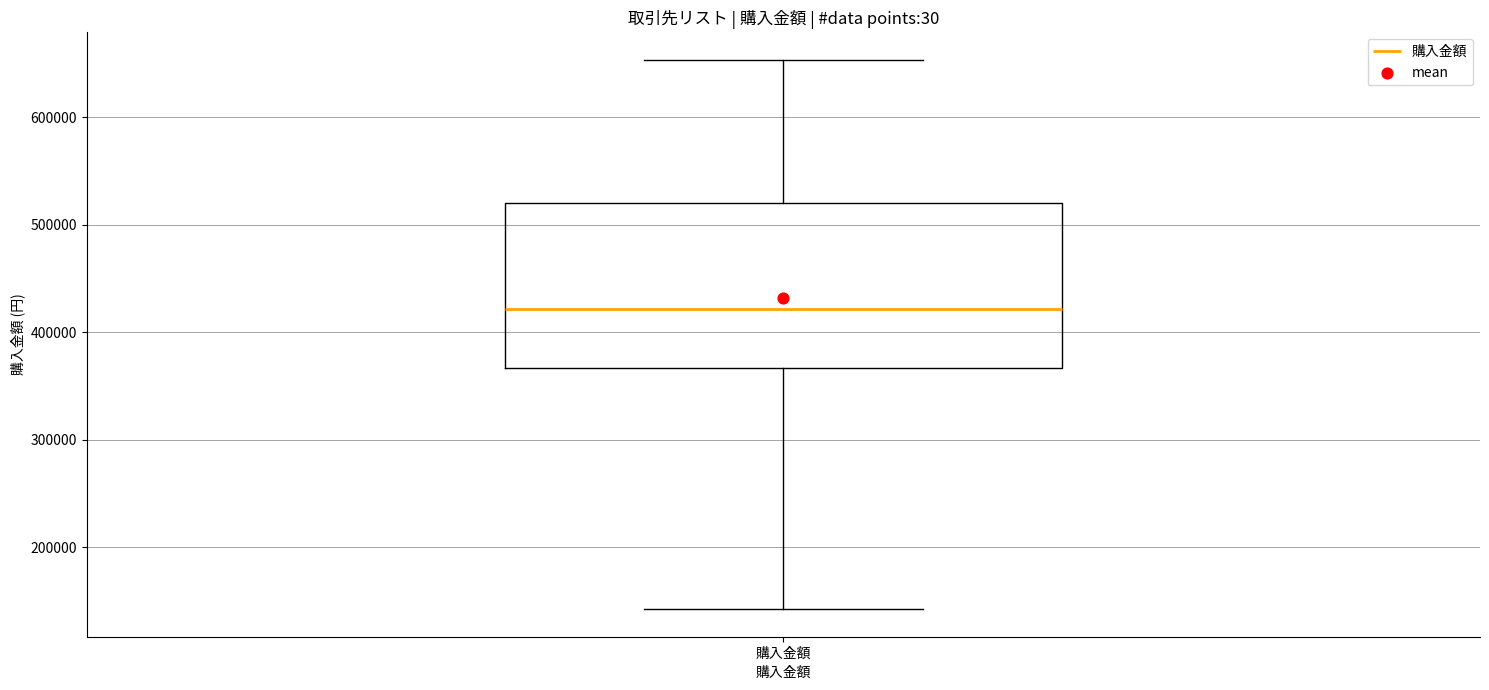

Where is the upper edge of the box for 購入金額 on the y-axis? The values are not printed on the chart, so give them approximately, as read against the axis.

520000